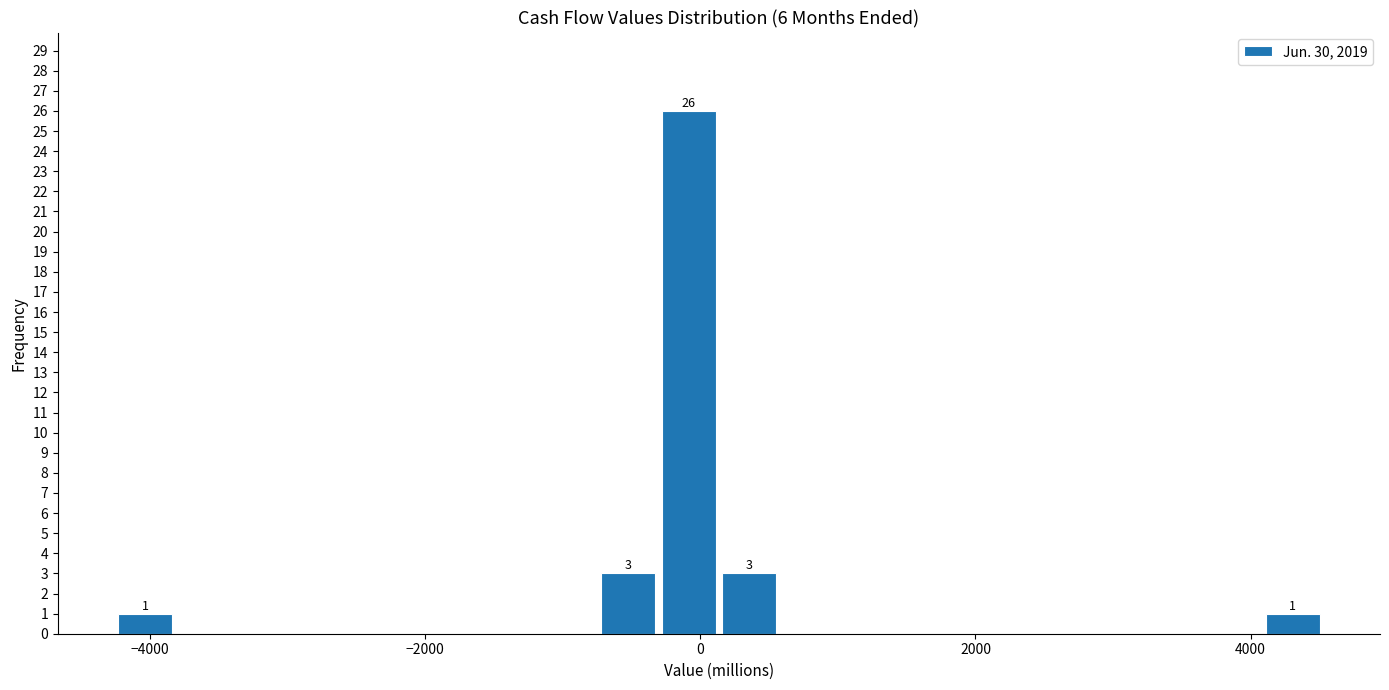

Read against the x-axis, roughly where is the centre of the tallest bar?

0